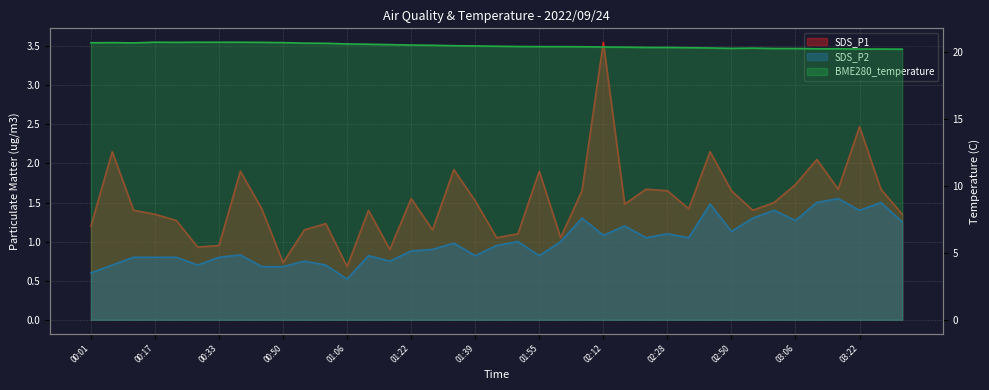

Which category has the lowest value across all series?

01:06